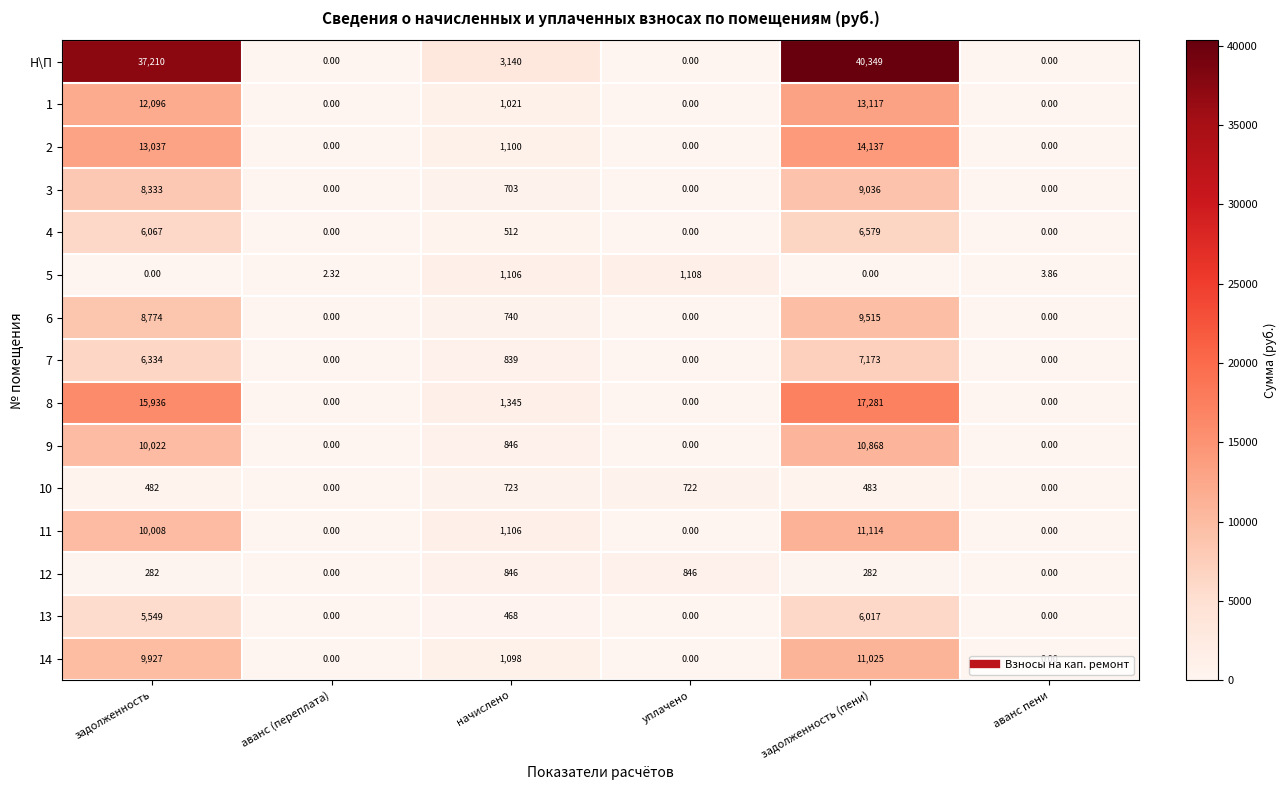

Count the number of categories in the chart.

6